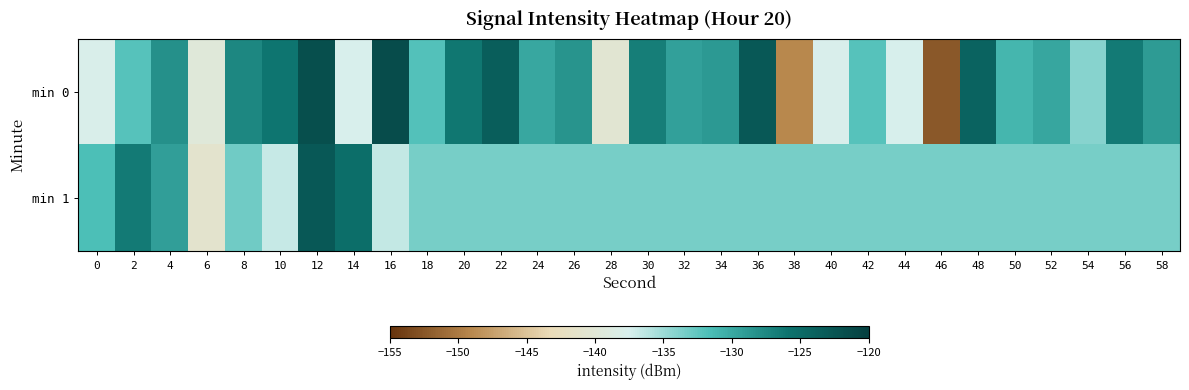

What is the maximum value shown in the chart?

-121.6